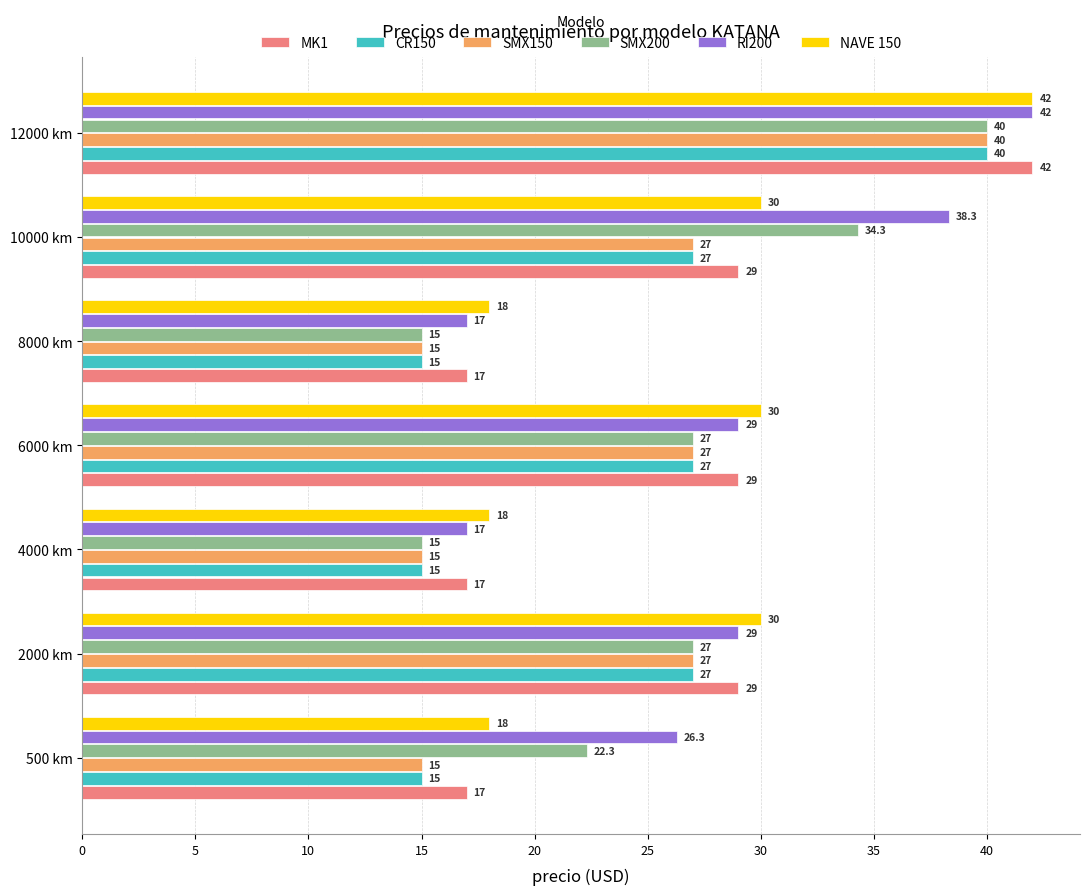

What is the maximum value shown in the chart?

42.0